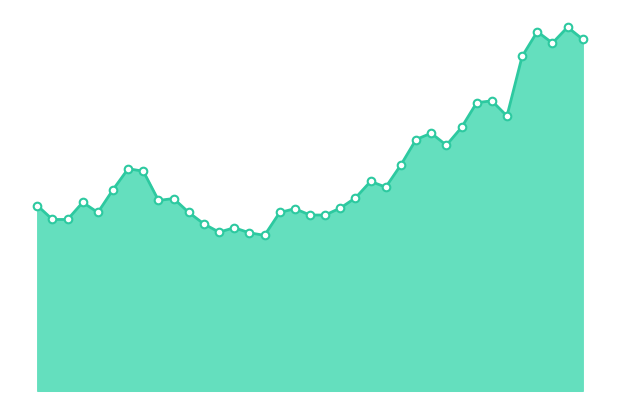

How many lines are shown in the chart?

1